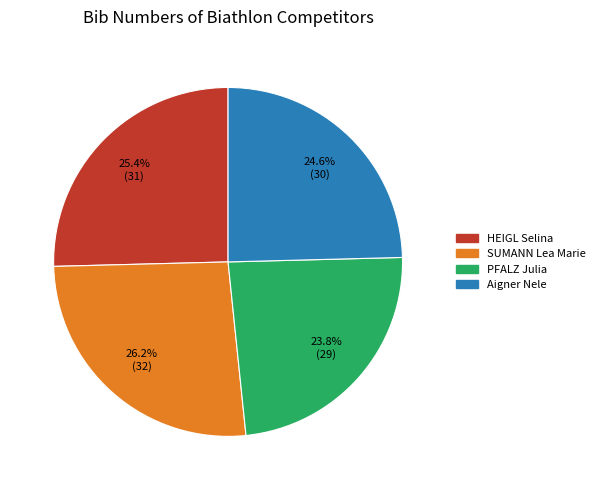

What percentage is the SUMANN Lea Marie slice, to the nearest percent?

26%